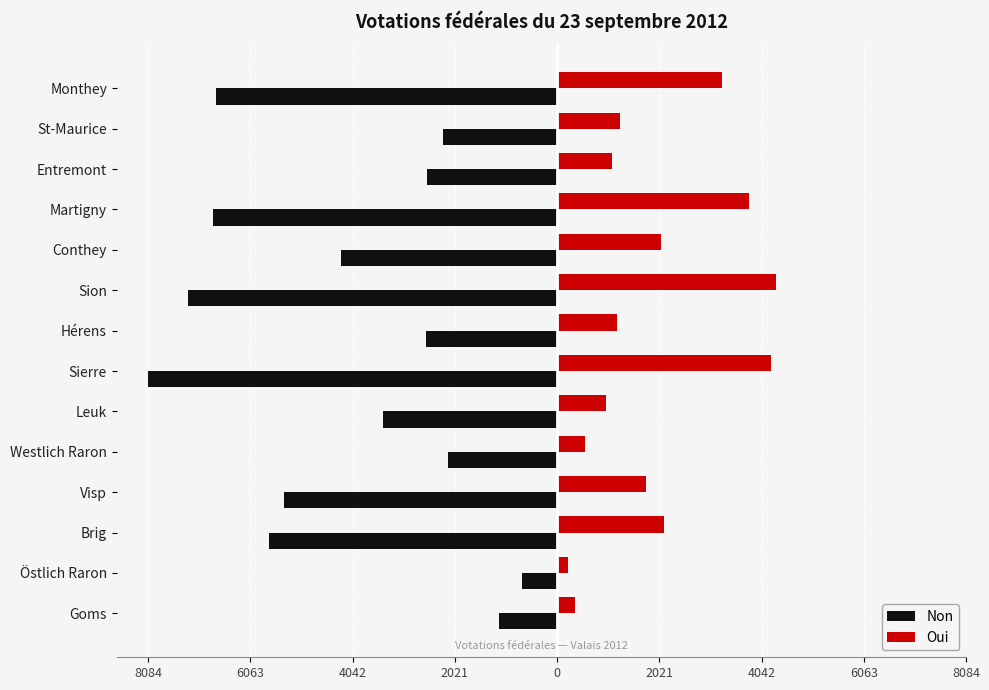

What are all the series names shown in the legend?

Non, Oui